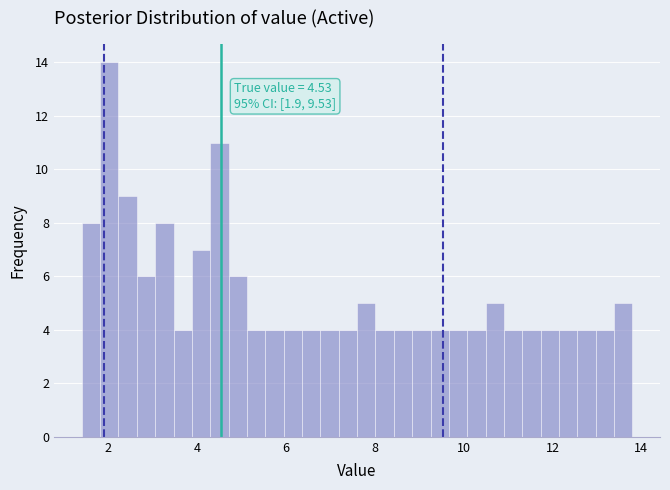

Around what value on the x-axis is the tallest bar? Give the approximate position of its centre, as read against the axis.

2.0